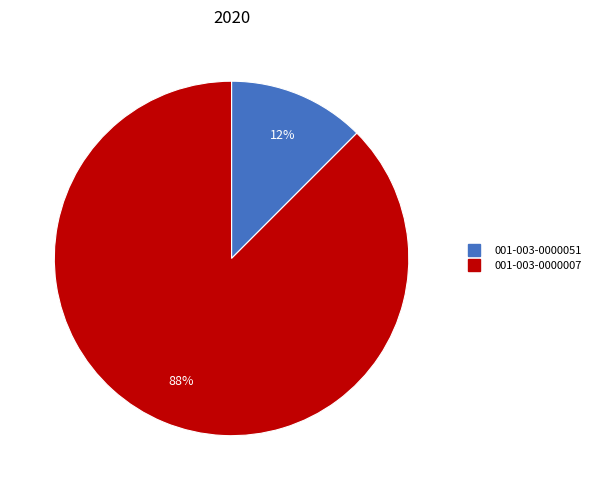

Does any single category account for the majority?

Yes